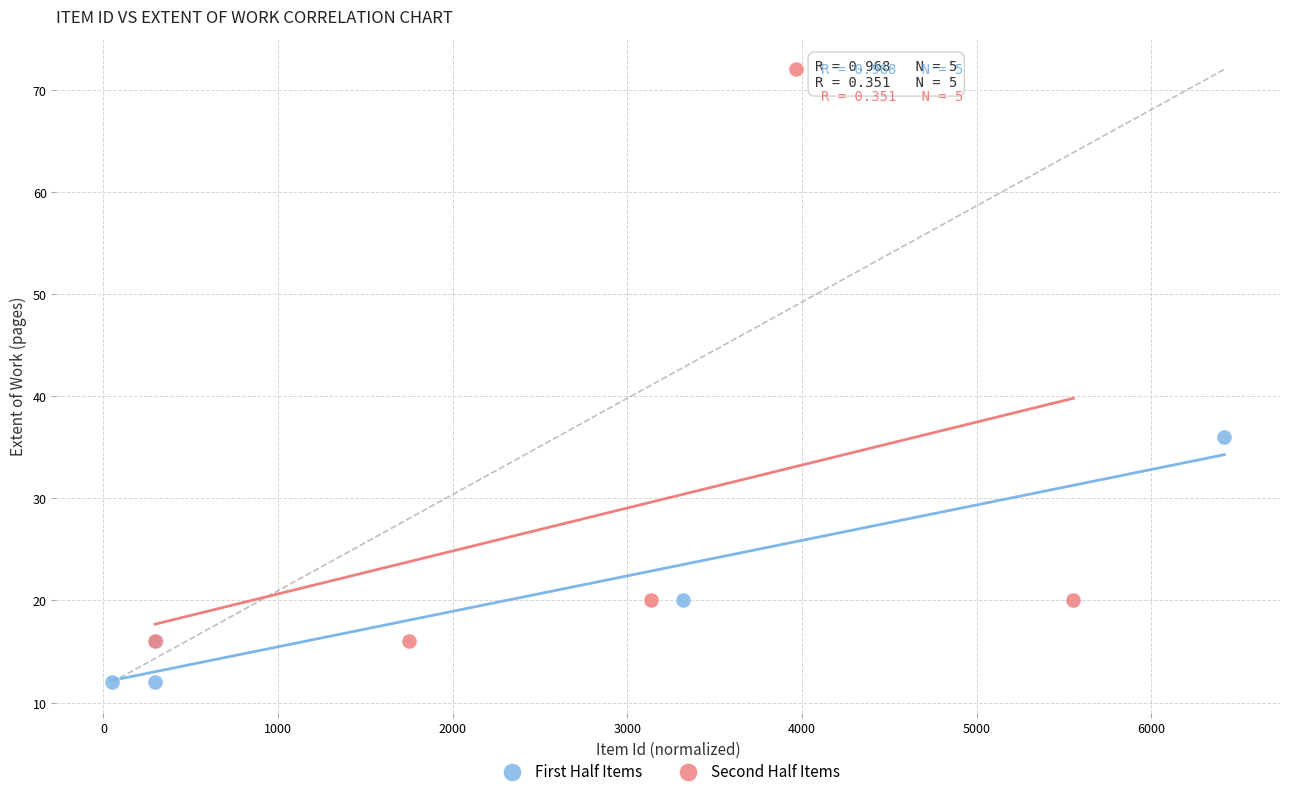

Which series has the largest Y range (max minus min)?

Second Half Items